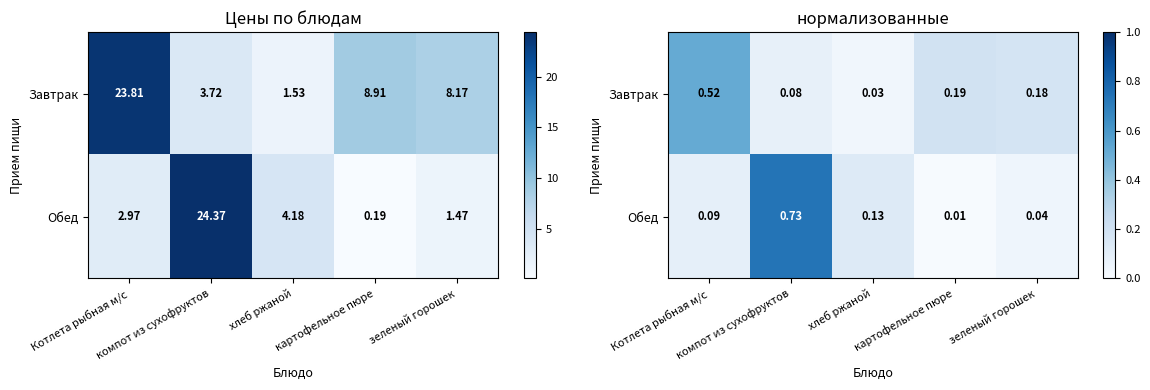

Which label corresponds to the smallest value in the chart?

картофельное пюре